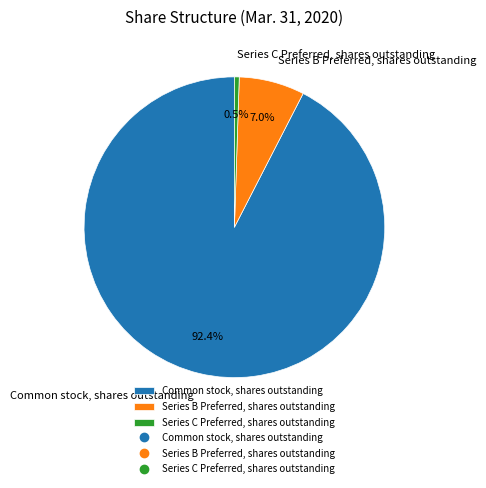

Approximately how many times larger is the value at Series C Preferred, shares outstanding compared to Series B Preferred, shares outstanding?

0.1